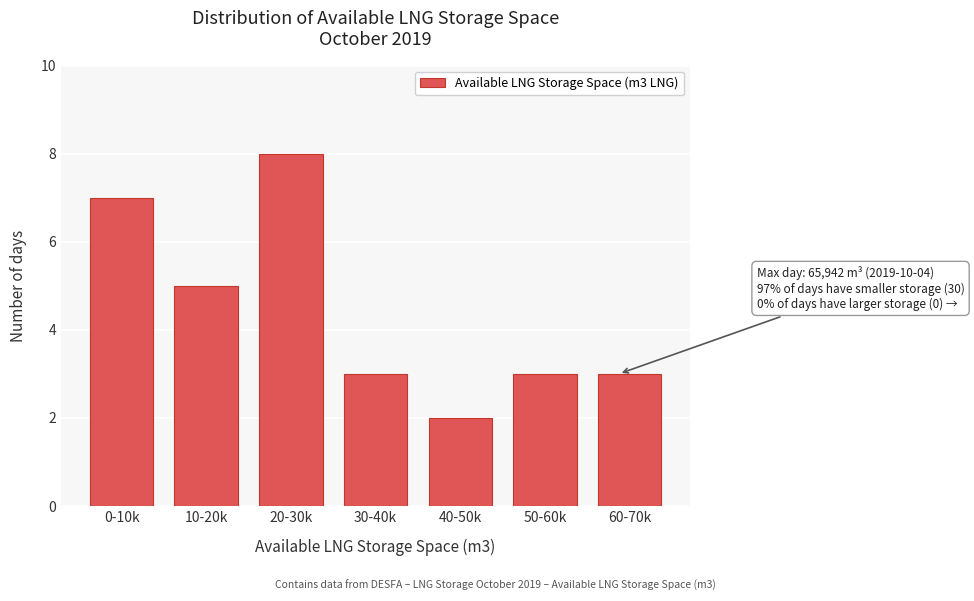

Reading right to left, transcribe all the data shown in this chart.

60-70k=3	50-60k=3	40-50k=2	30-40k=3	20-30k=8	10-20k=5	0-10k=7